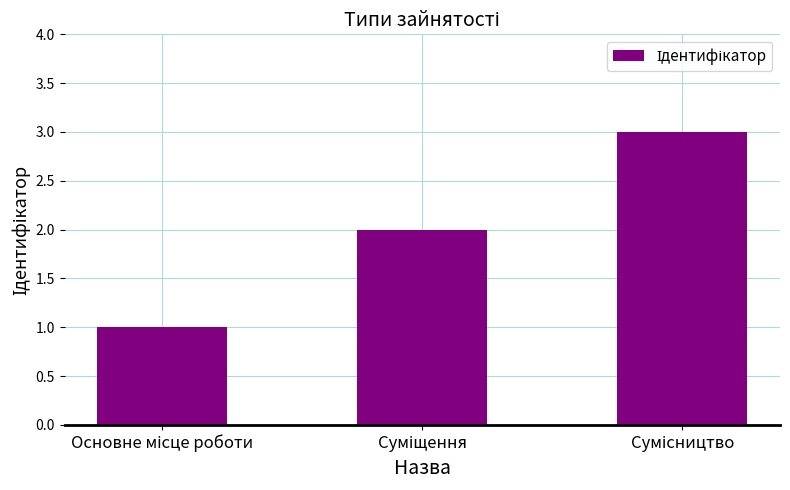

What is the sum of all values?

6